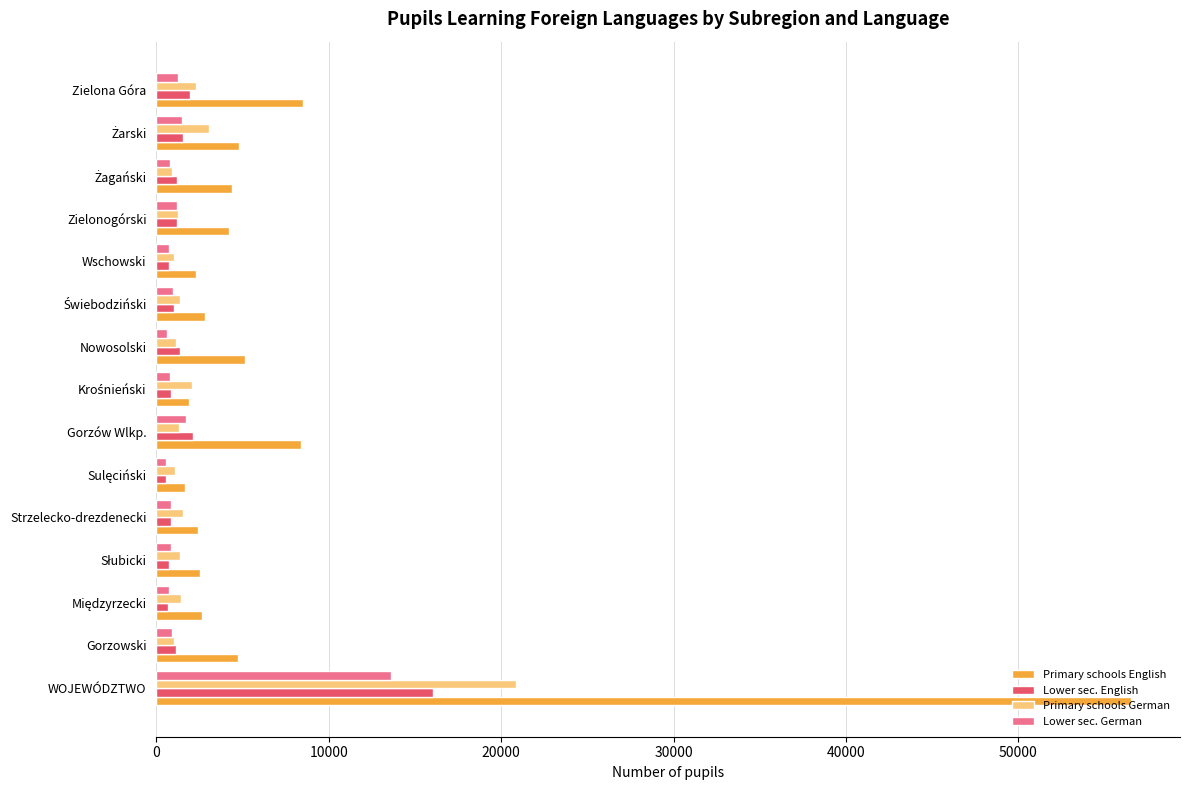

Is it true that Primary schools German equals 1281 at Zielonogórski?

True